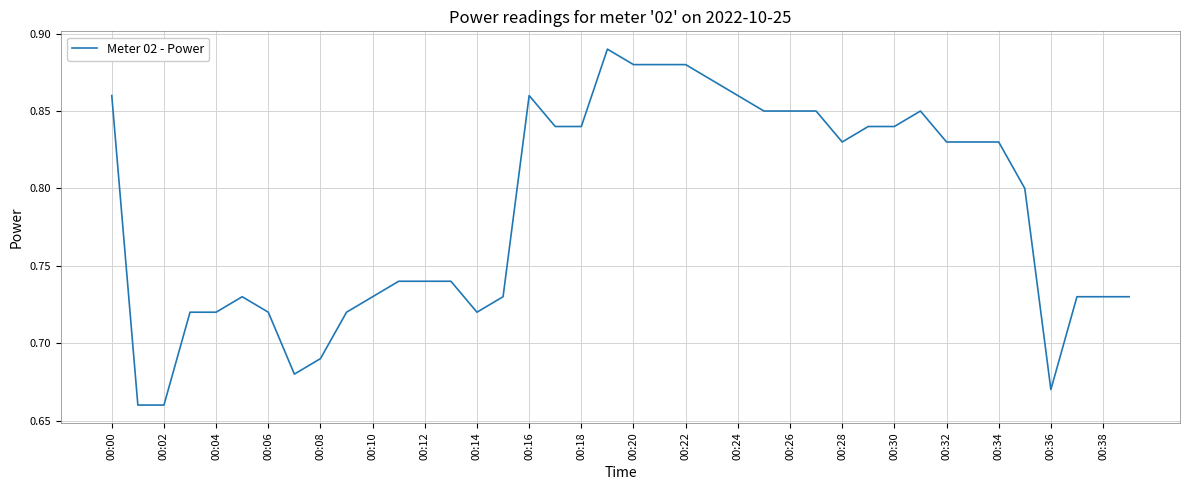

The chart shows a value of 0.3 at 00:08. True or false?

False